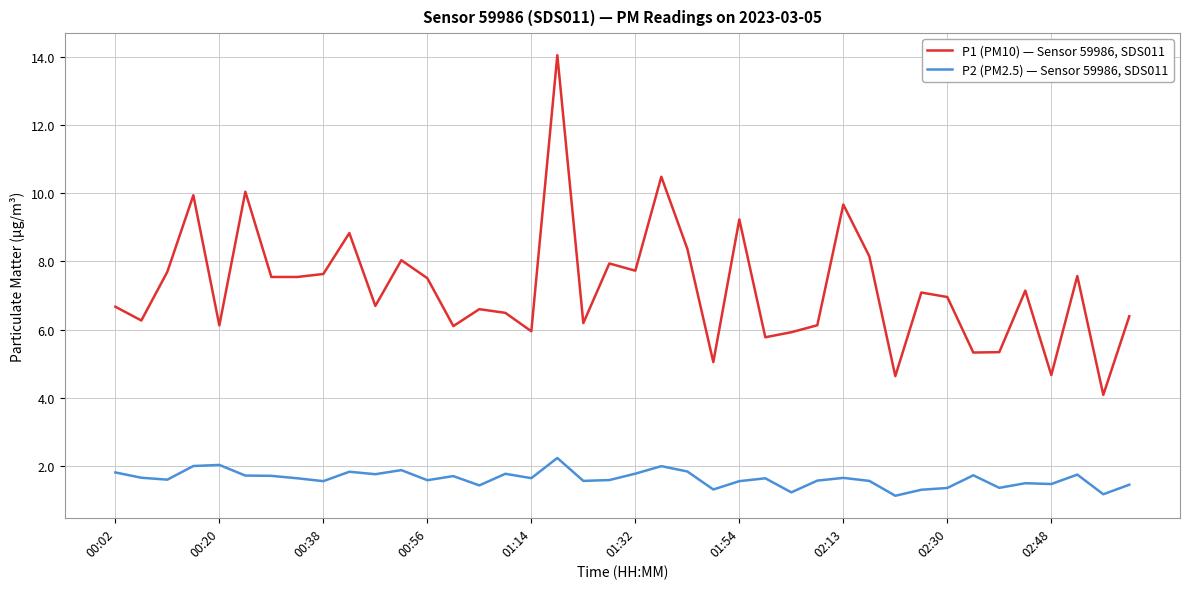

How many distinct data groups are displayed?

2